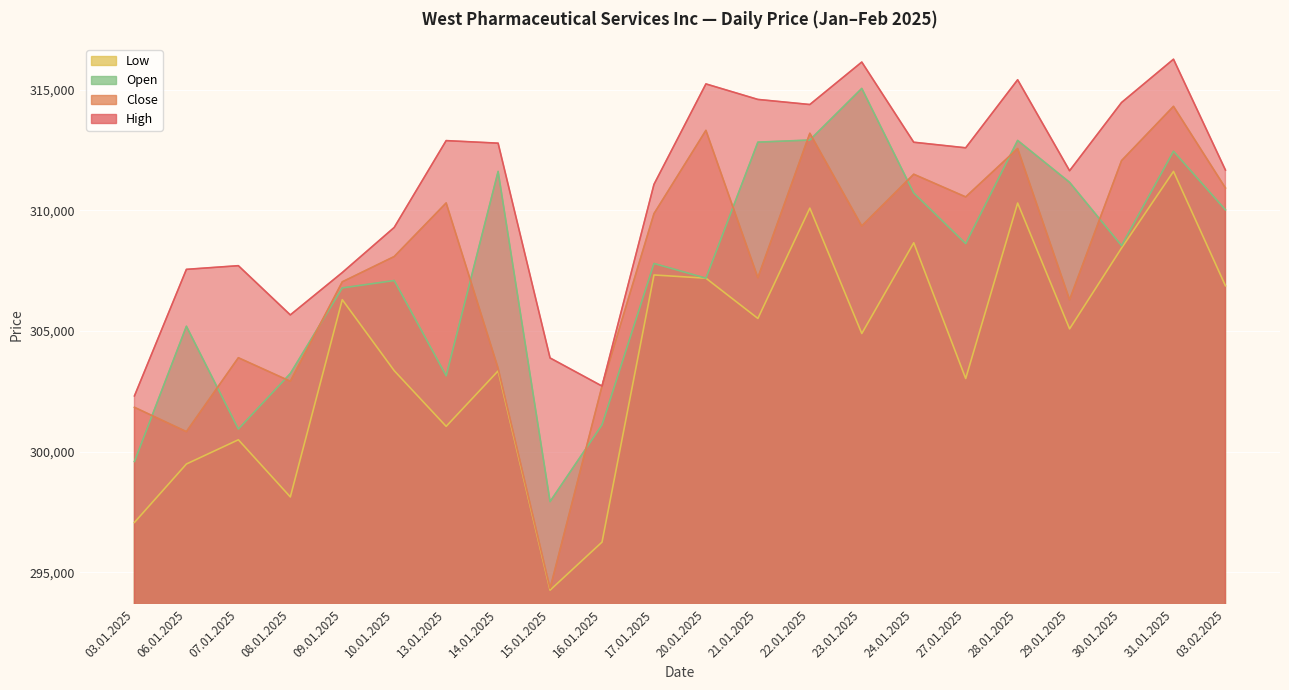

What is the sum of the Close values at 06.01.2025 and 21.01.2025?

608039